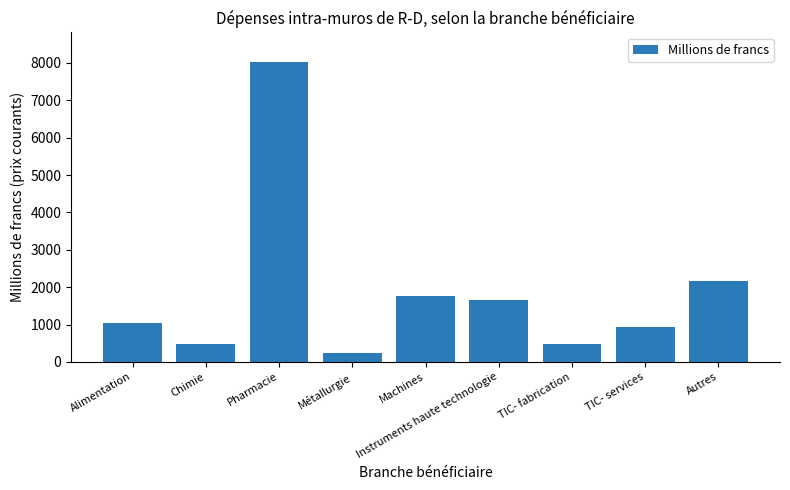

What is the label of the 2nd bar from the left?

Chimie